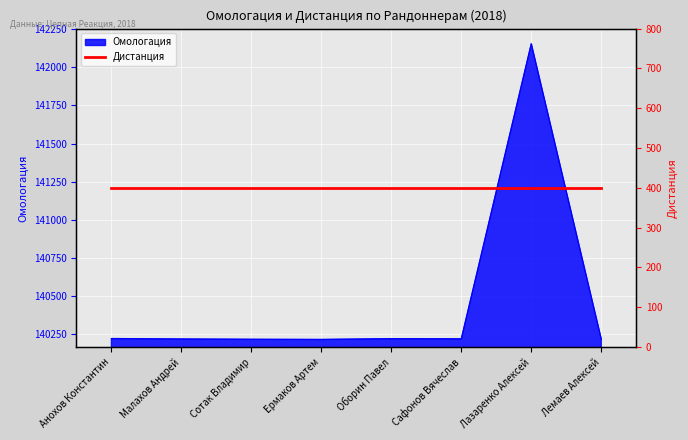

What is the ratio of the value at Оборин Павел to the value at Малахов Андрей?

1.0